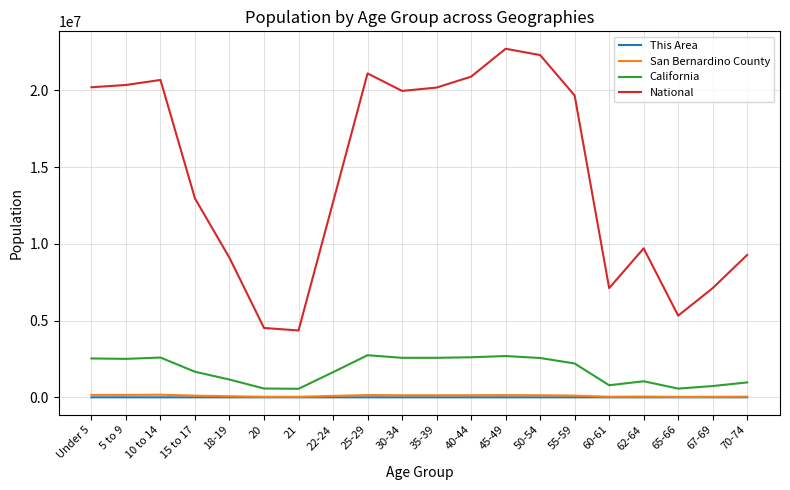

What are all the series names shown in the legend?

This Area, San Bernardino County, California, National